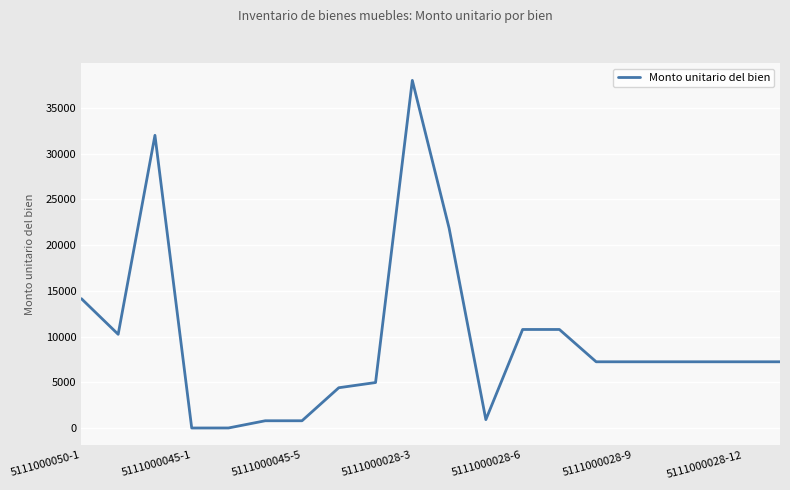

What is the difference between the maximum and minimum values?

38000.9